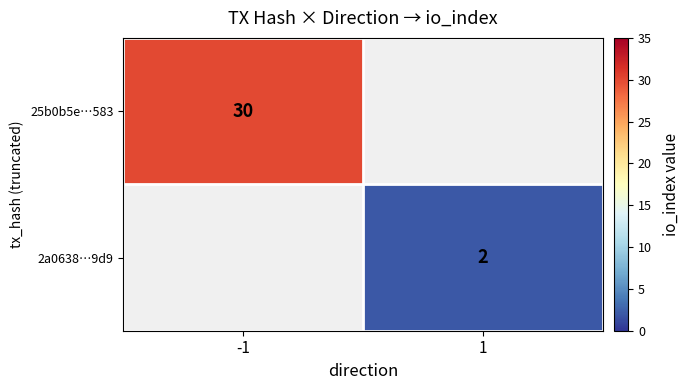

Which label corresponds to the largest value in the chart?

-1